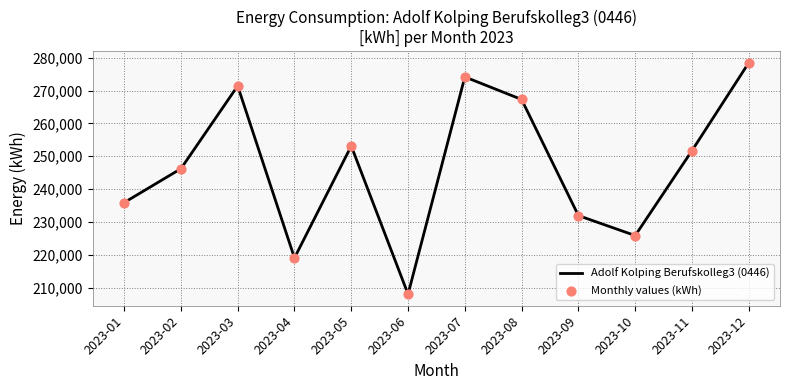

Between 2023-12 and 2023-10, which is larger?

2023-12